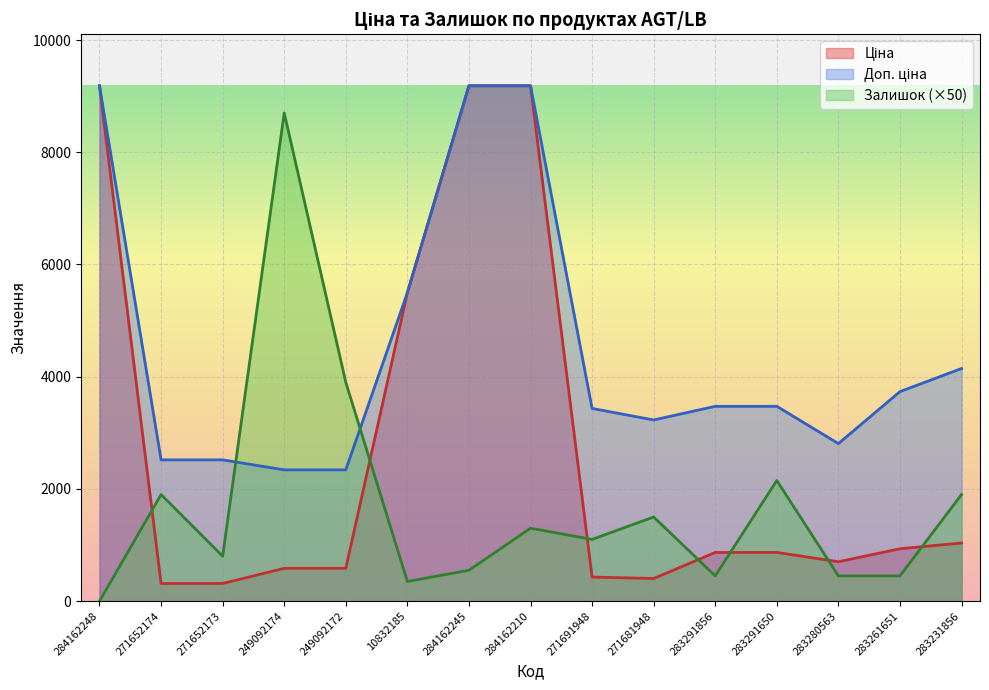

What is the average value of the Доп. ціна series?

4470.8